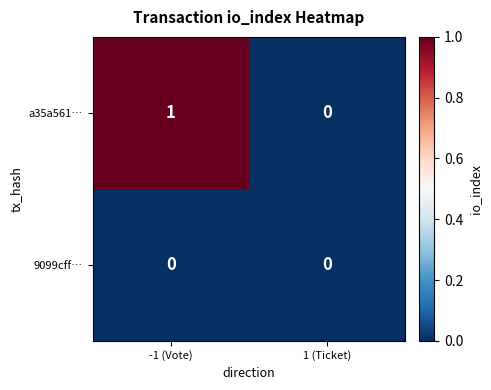

Which category has the highest value in the a35a561… series?

-1 (Vote)